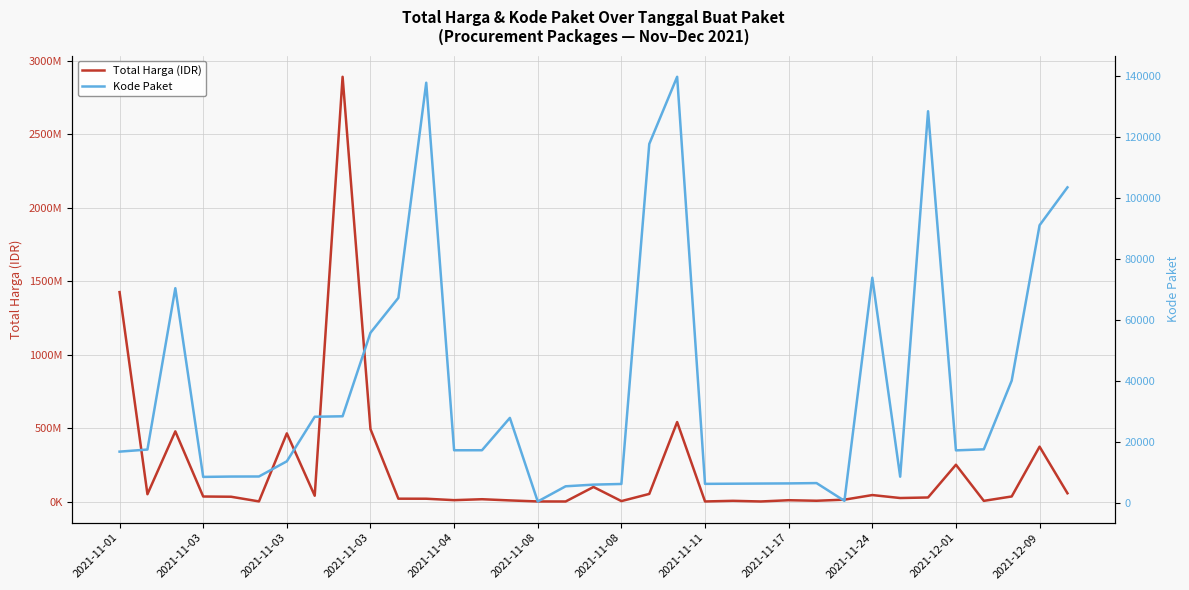

At which label does Total Harga (IDR) first exceed 27412000?

2021-11-01